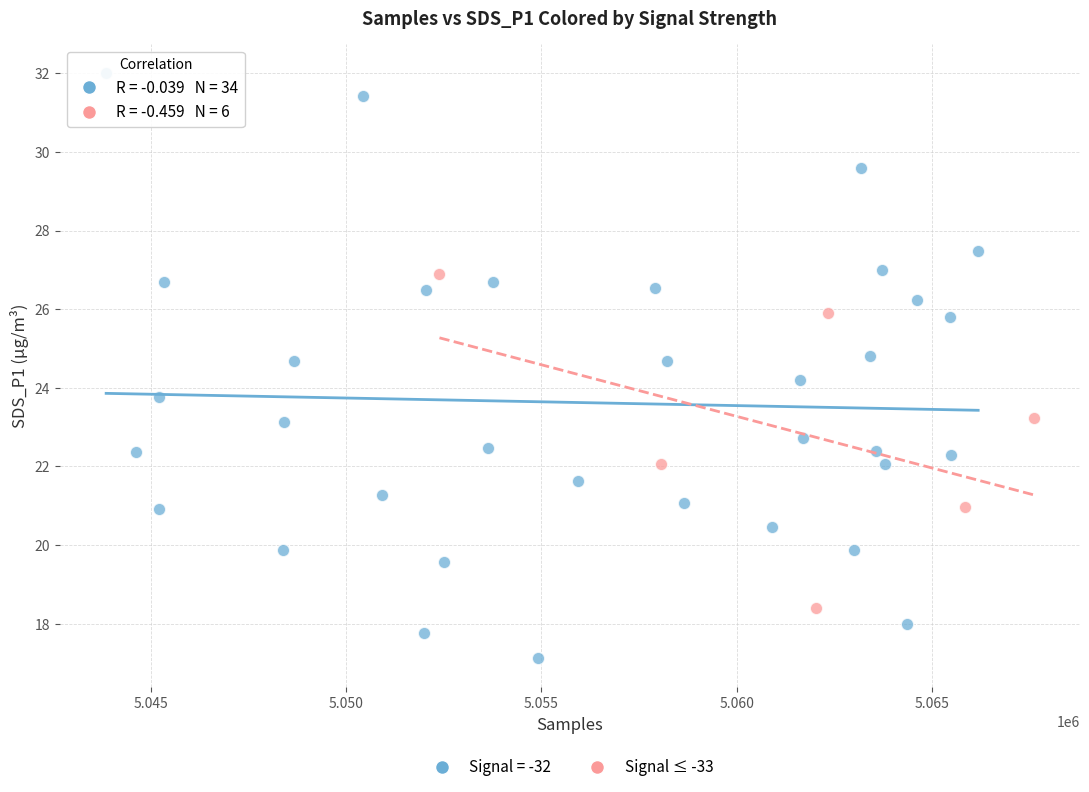

Which series has the widest spread of Y values?

Signal = -32